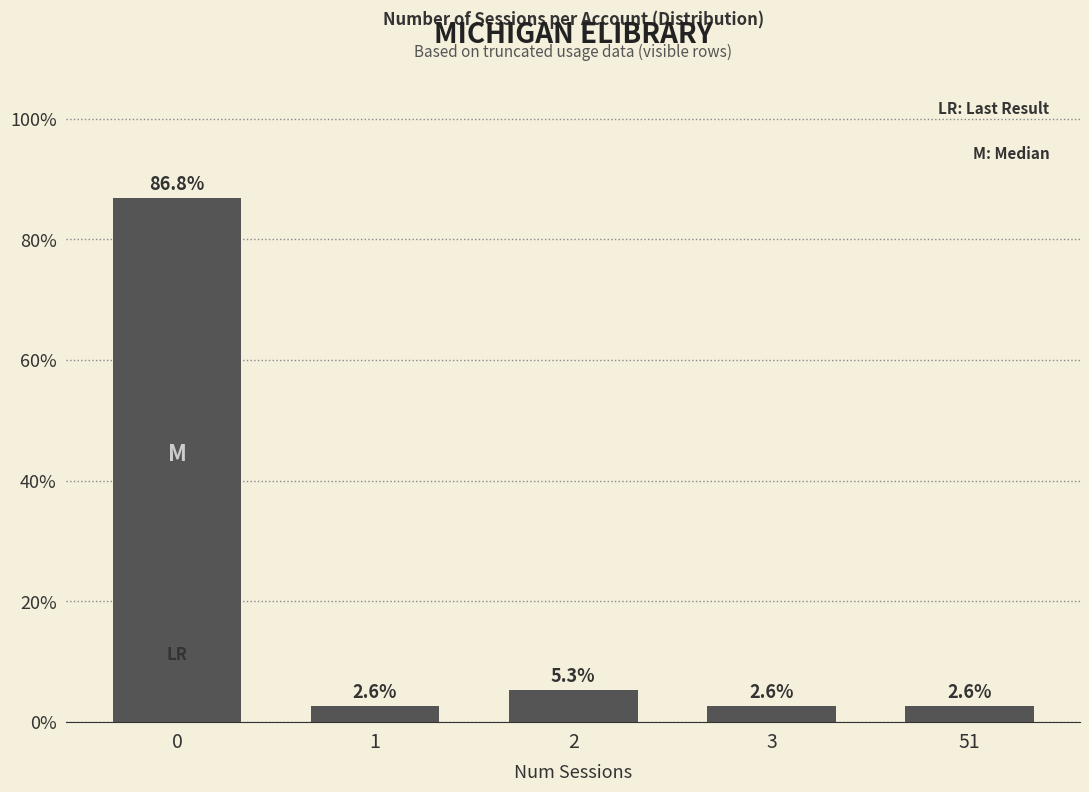

Is it true that the value at 2 is 1.9?

False